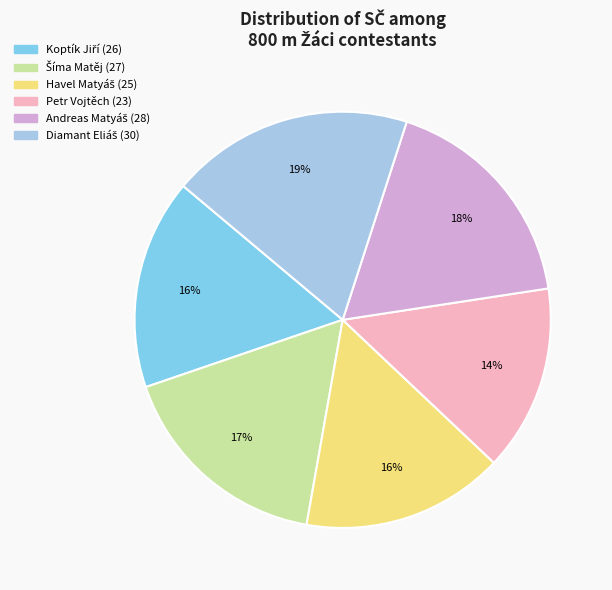

Is there a majority slice in this chart?

No